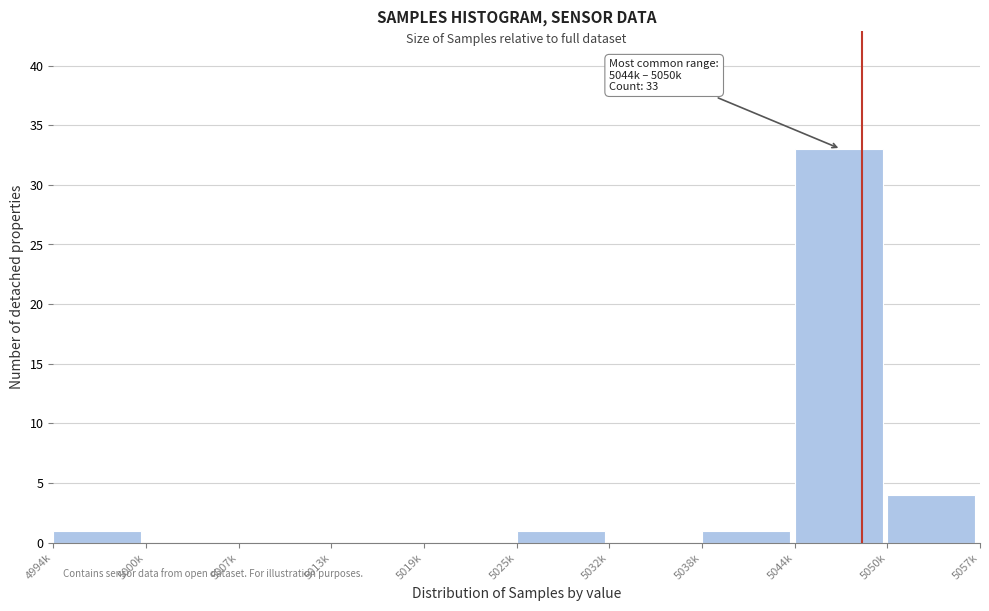

Reading left to right, extract all data points from this chart.

4994k=1	5000k=0	5007k=0	5013k=0	5019k=0	5025k=1	5032k=0	5038k=1	5044k=33	5050k=4